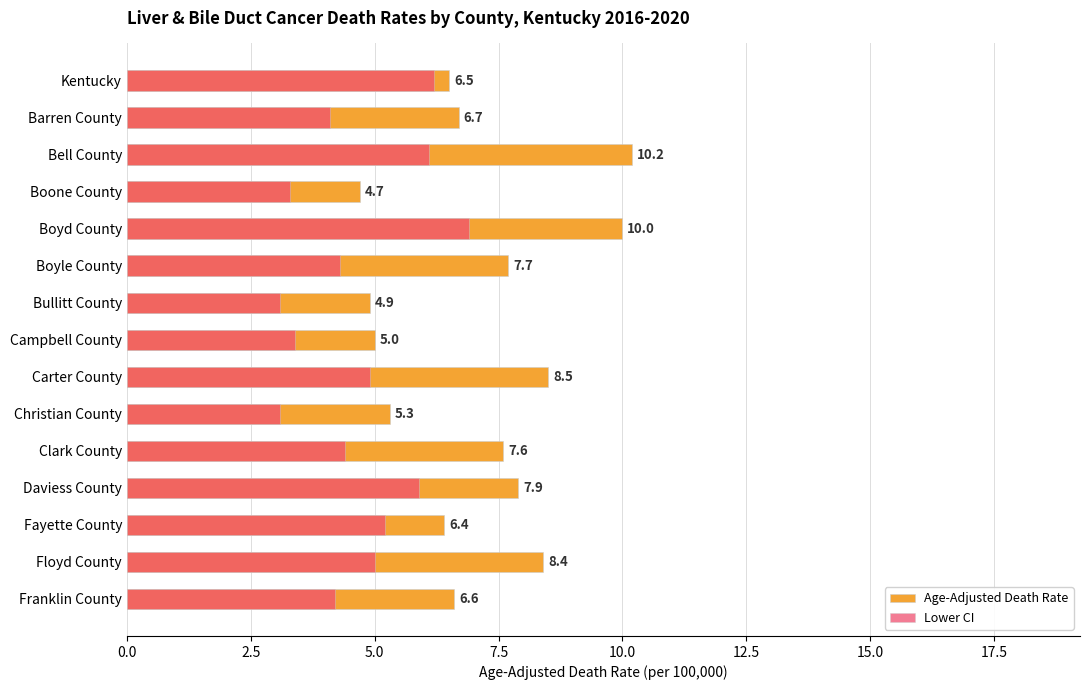

What is the difference between the Age-Adjusted Death Rate values at Barren County and Boone County?

2.0